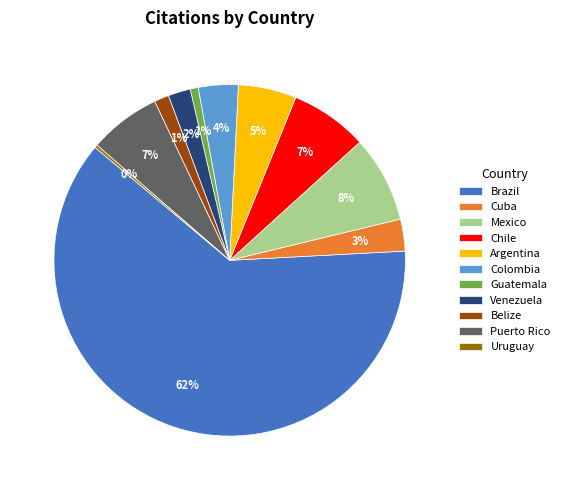

To the nearest percent, what percentage of the pie is Cuba?

3%